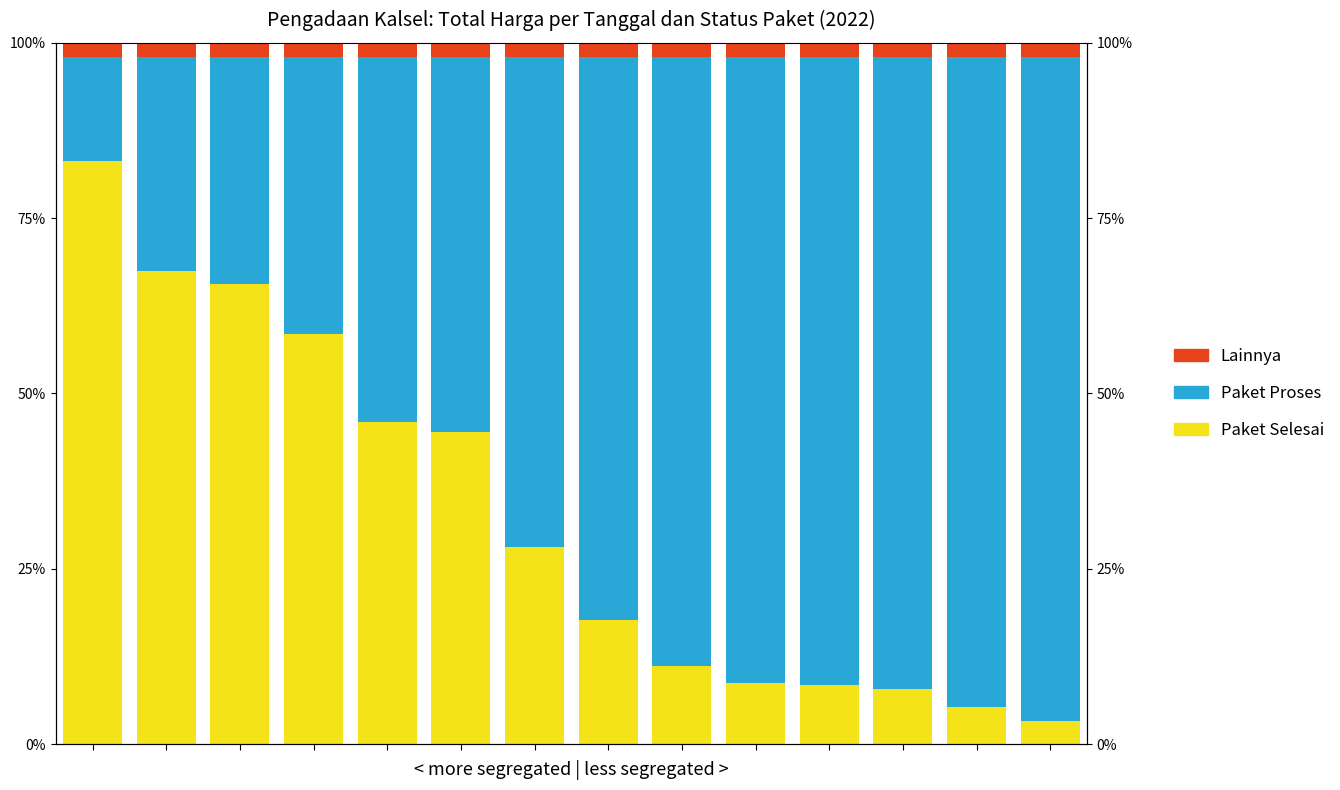

How many bars are there in each group?

3